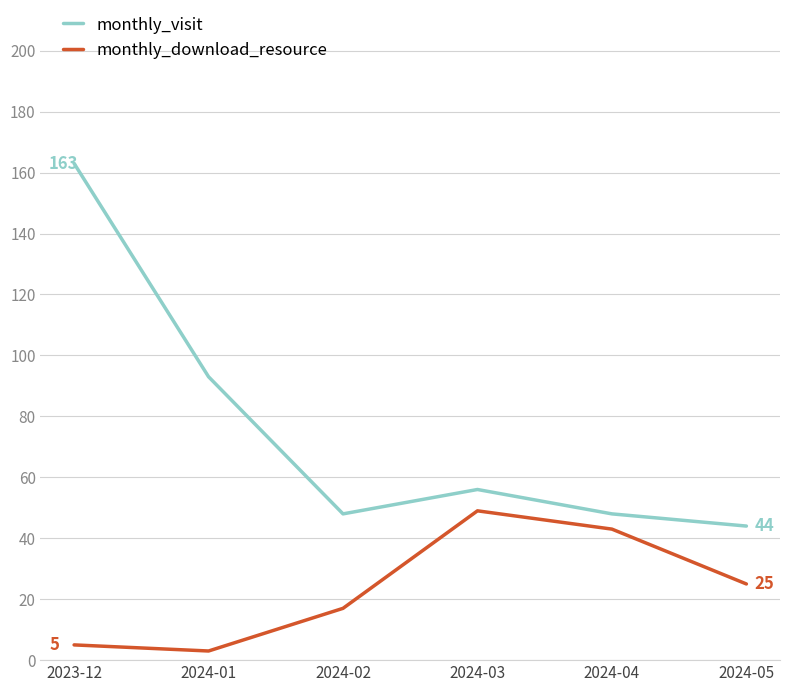

At which label is monthly_visit closest to 103?

2024-01